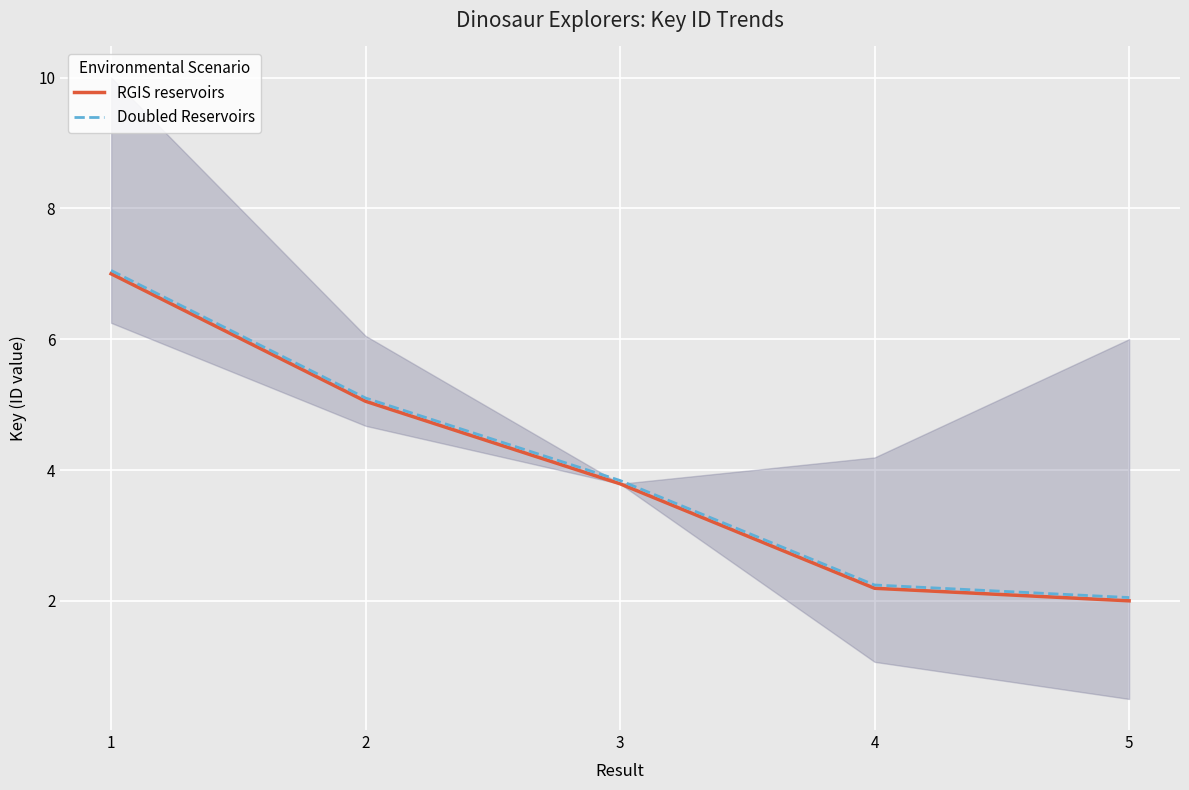

Is this an area chart (filled region under the line)?

No